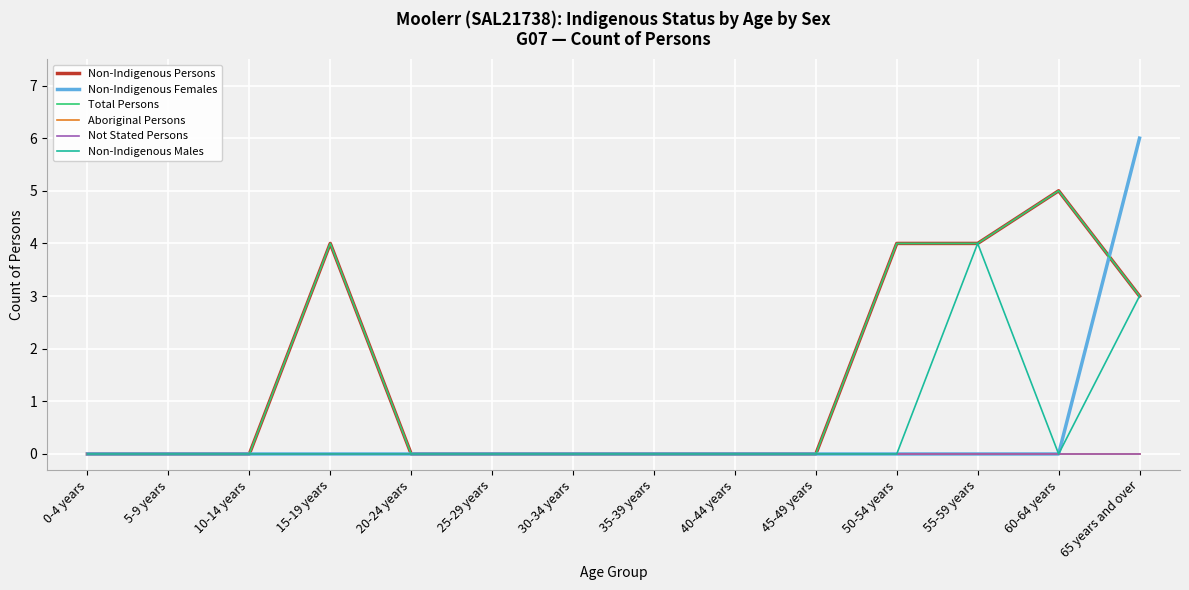

Does the chart display data point markers on the line(s)?

No